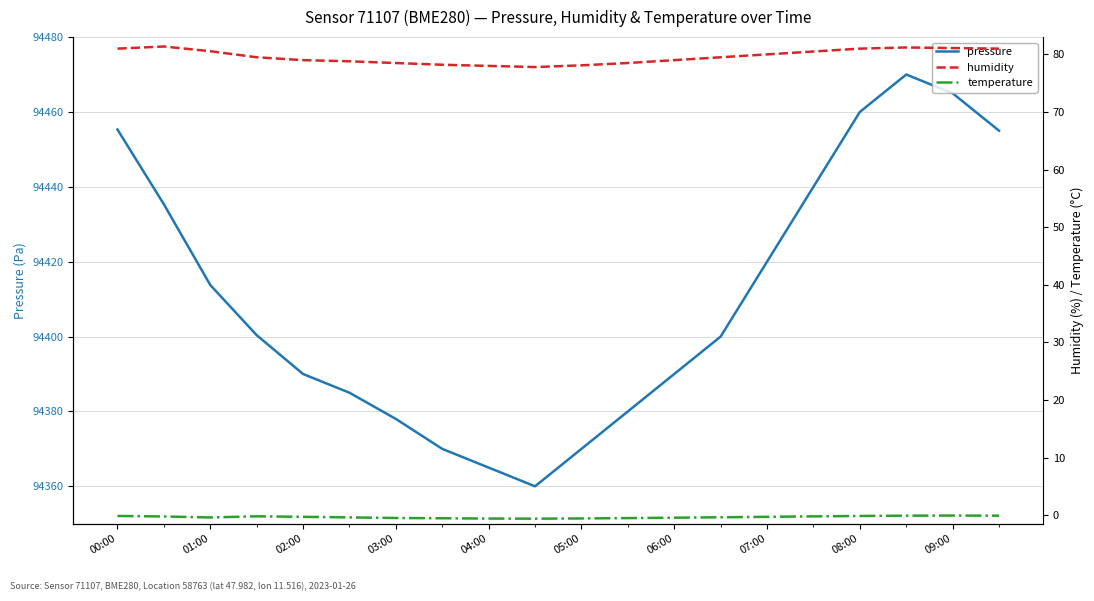

Is it true that pressure equals 94365.0 at 04:00?

True